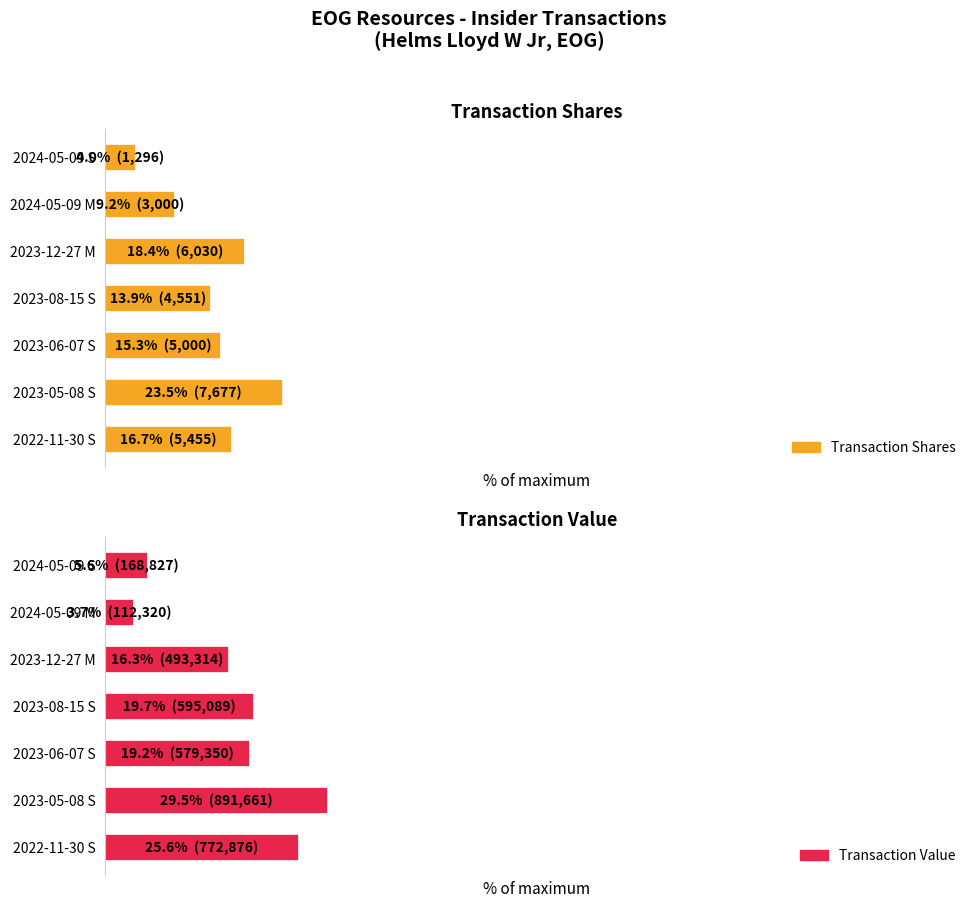

Are the bars grouped side by side (vs. stacked)?

Yes